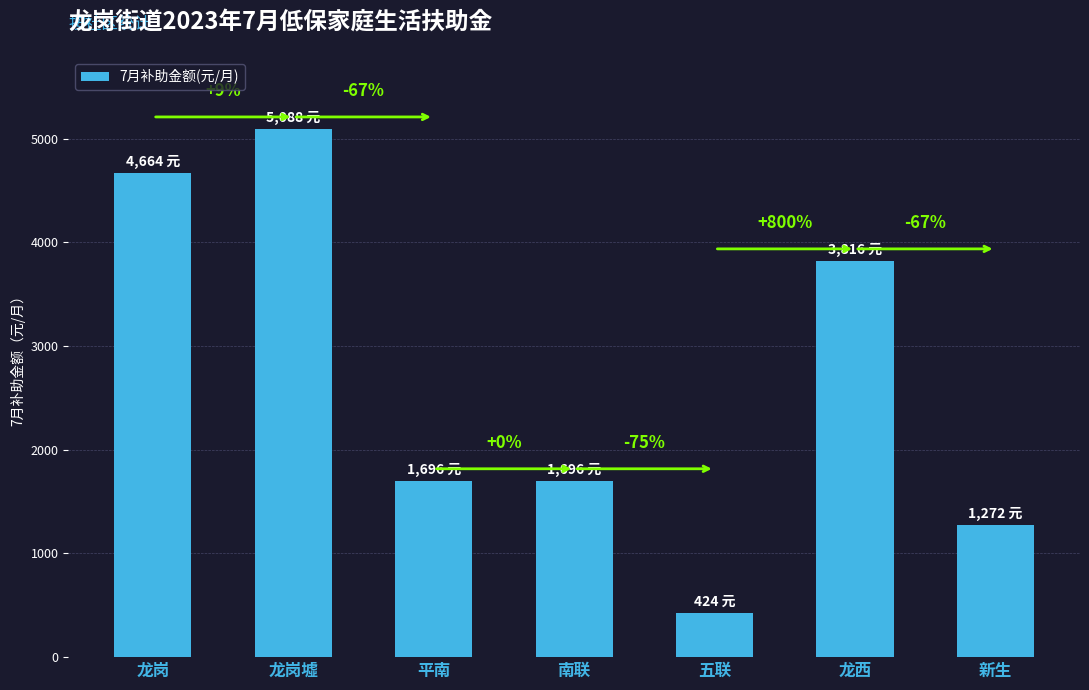

How many bars are there in total?

7